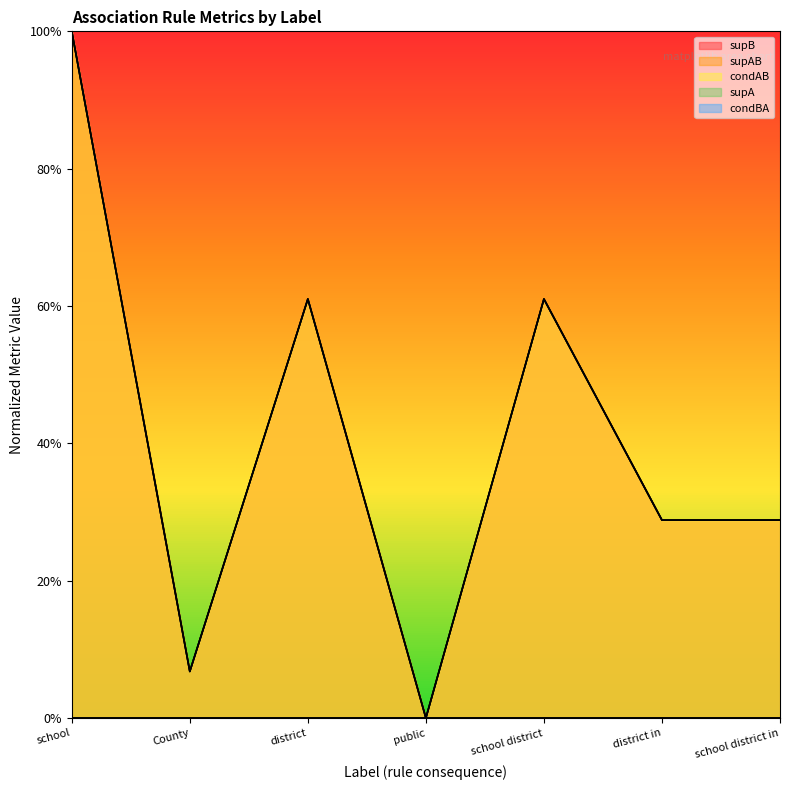

Which label corresponds to the smallest value in the chart?

public